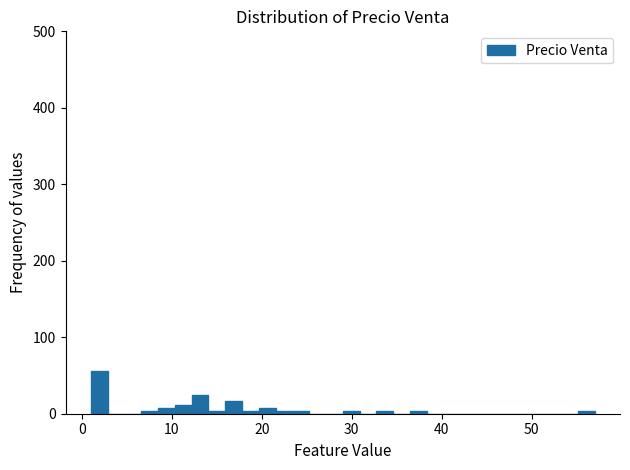

Around what value on the x-axis is the tallest bar? Give the approximate position of its centre, as read against the axis.

2